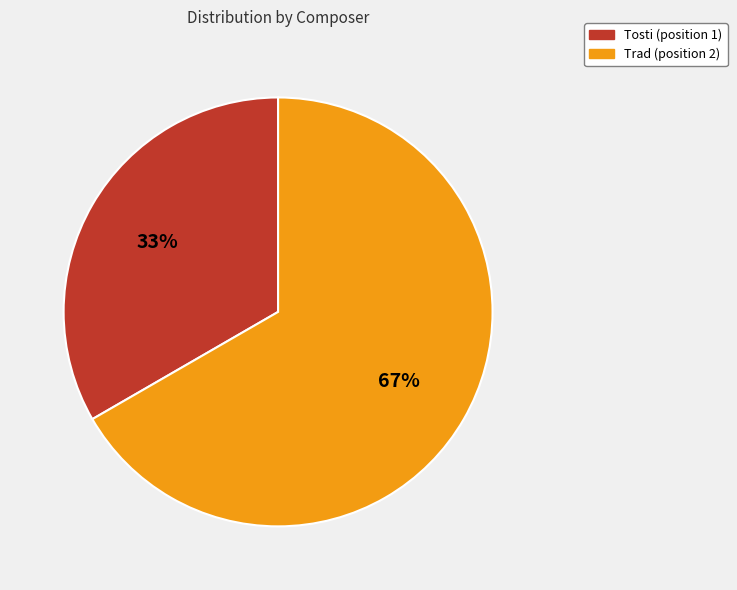

To the nearest percent, what portion does Tosti represent?

33%